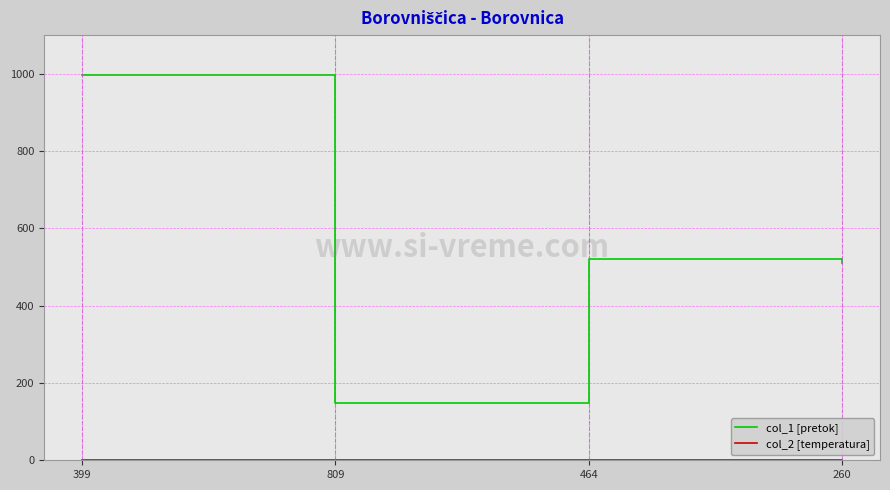

What is the total value across all series at 809?

149